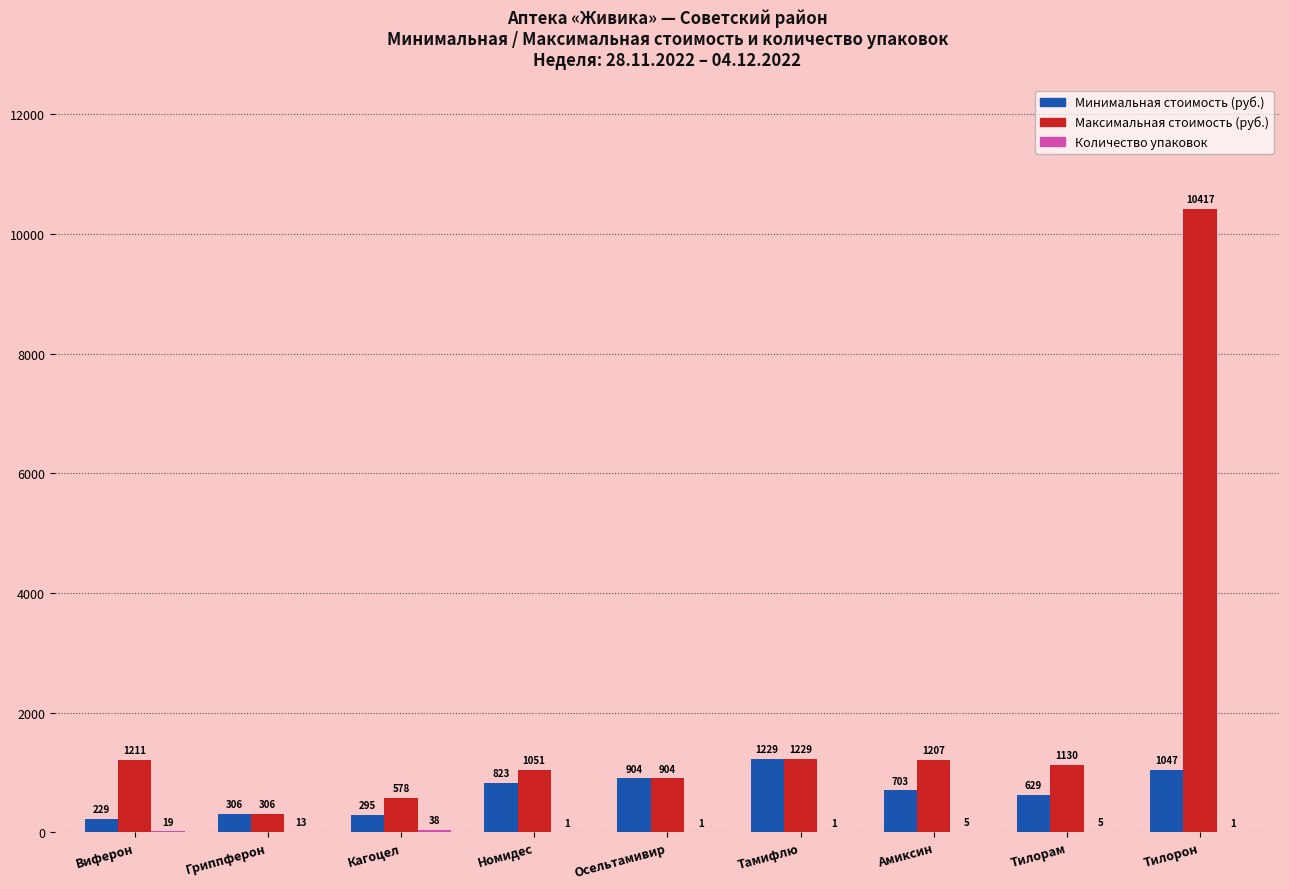

What is the approximate value of Минимальная стоимость (руб.) at Тилорон?

1047.0